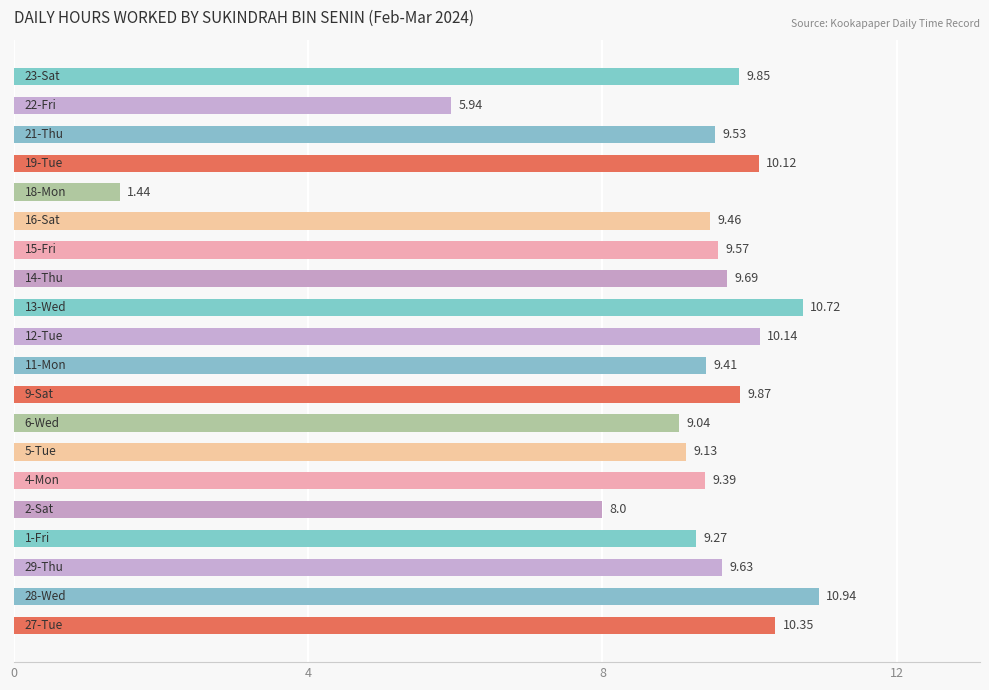

What is the difference between the maximum and minimum values?

9.5